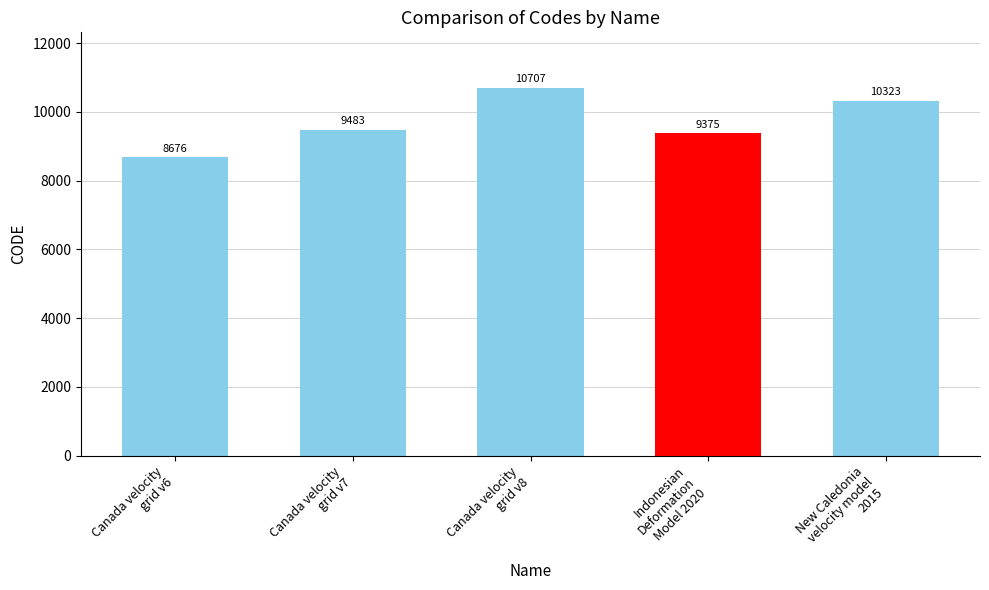

Reading left to right, what are all the values shown in this chart?

Canada velocity
grid v6=8676	Canada velocity
grid v7=9483	Canada velocity
grid v8=10707	Indonesian
Deformation
Model 2020=9375	New Caledonia
velocity model
2015=10323